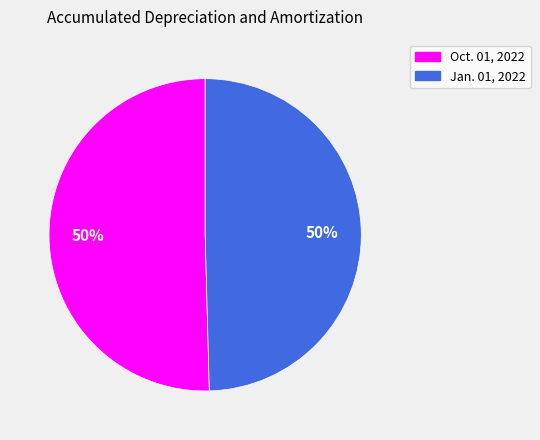

What percentage is the Jan. 01, 2022 slice, to the nearest percent?

50%